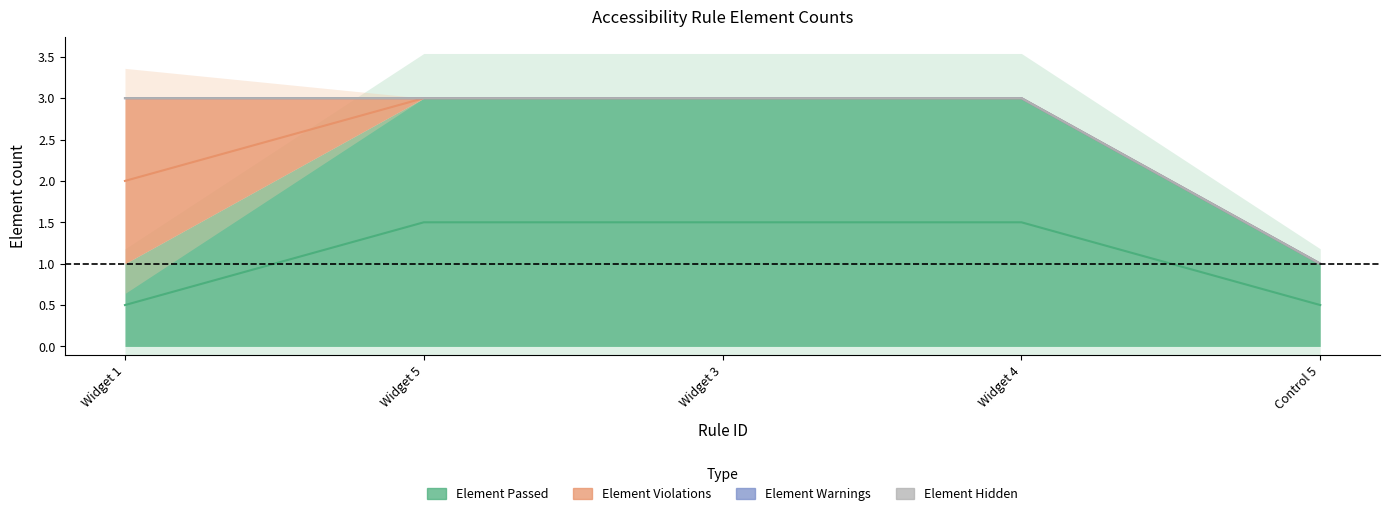

True or false: Element Passed has more than 1 interior local peaks.

False